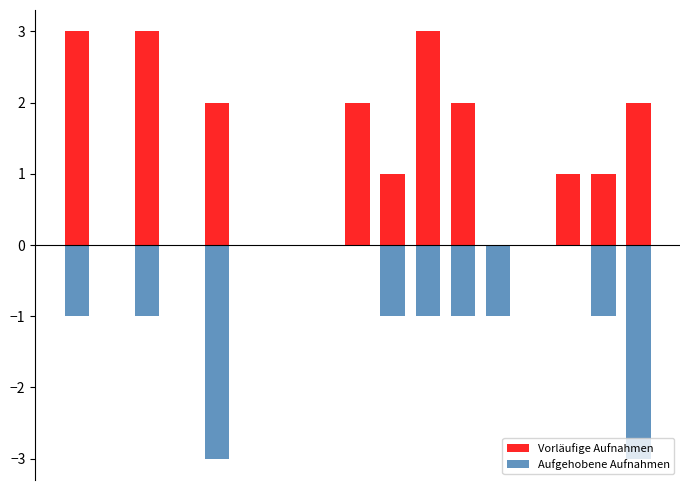

Rank the series by their maximum value, from highest to lowest.

Vorläufige Aufnahmen, Aufgehobene Aufnahmen